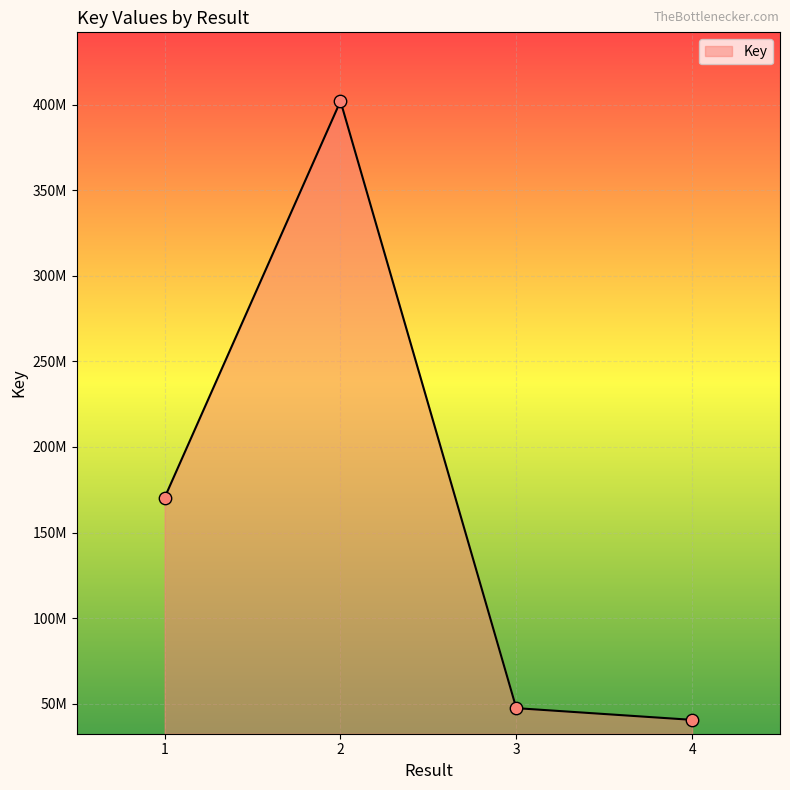

Between 2 and 4, which is larger?

2